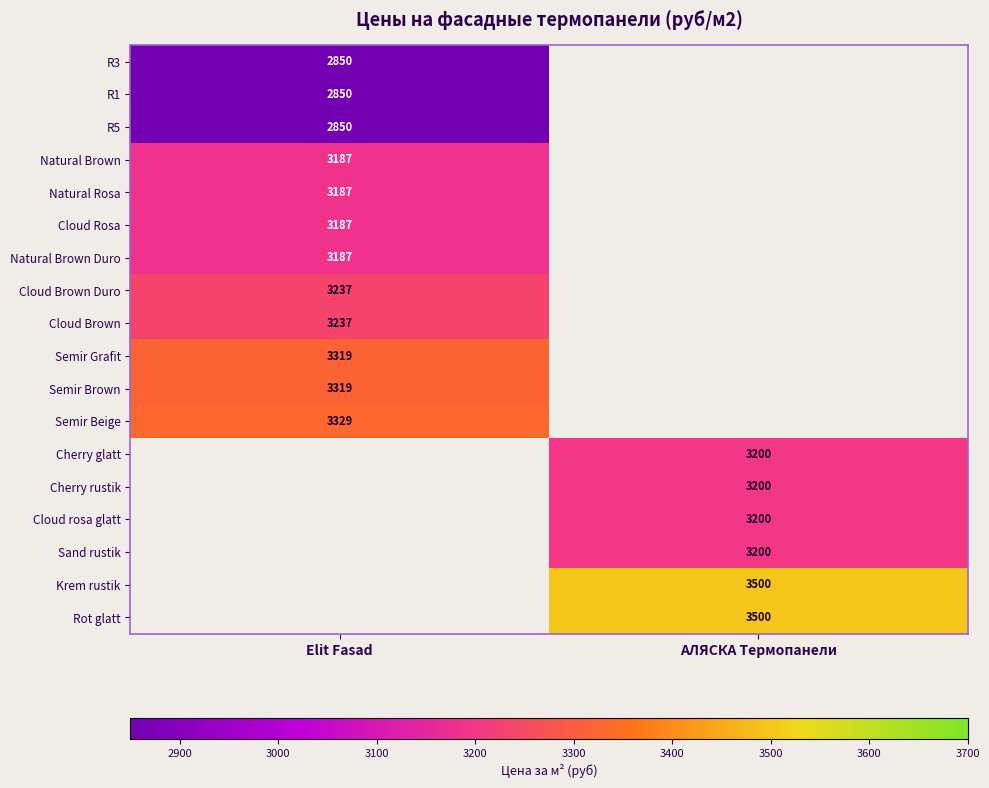

What is the spread (max minus min) of values at Elit Fasad?

479.0